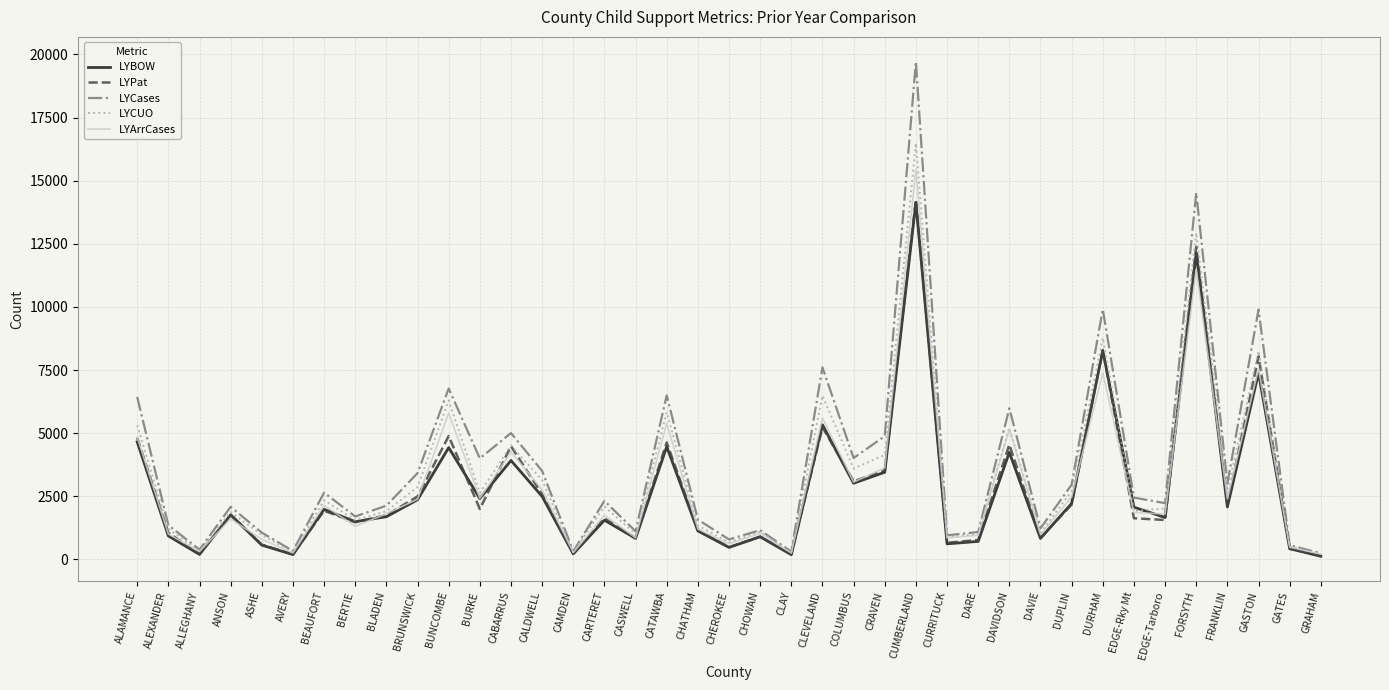

Between CHEROKEE and CRAVEN, which series saw the biggest shift?

LYCases